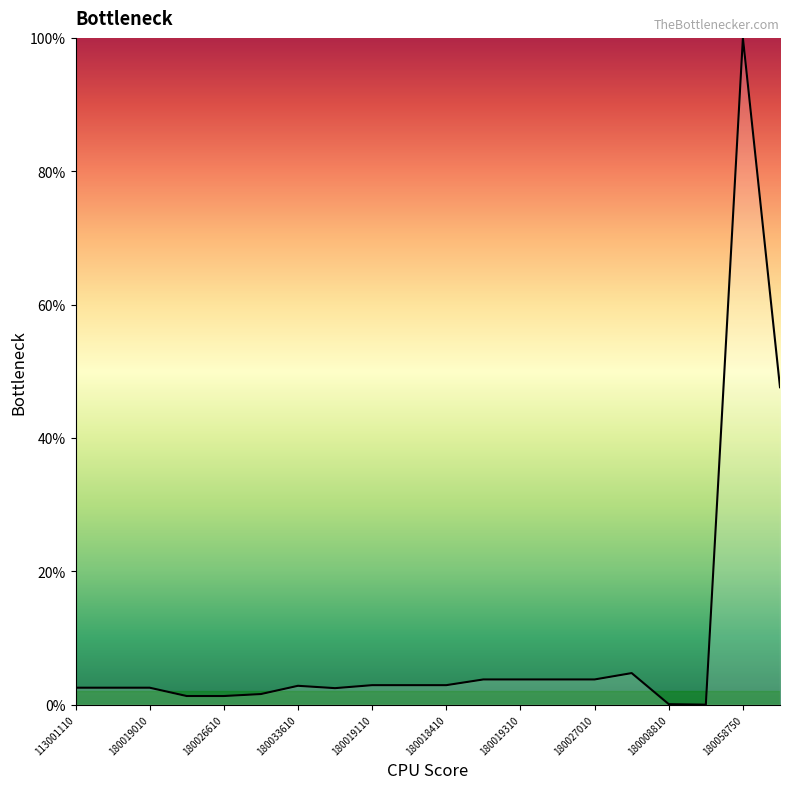

What is the greatest value displayed?

100.0